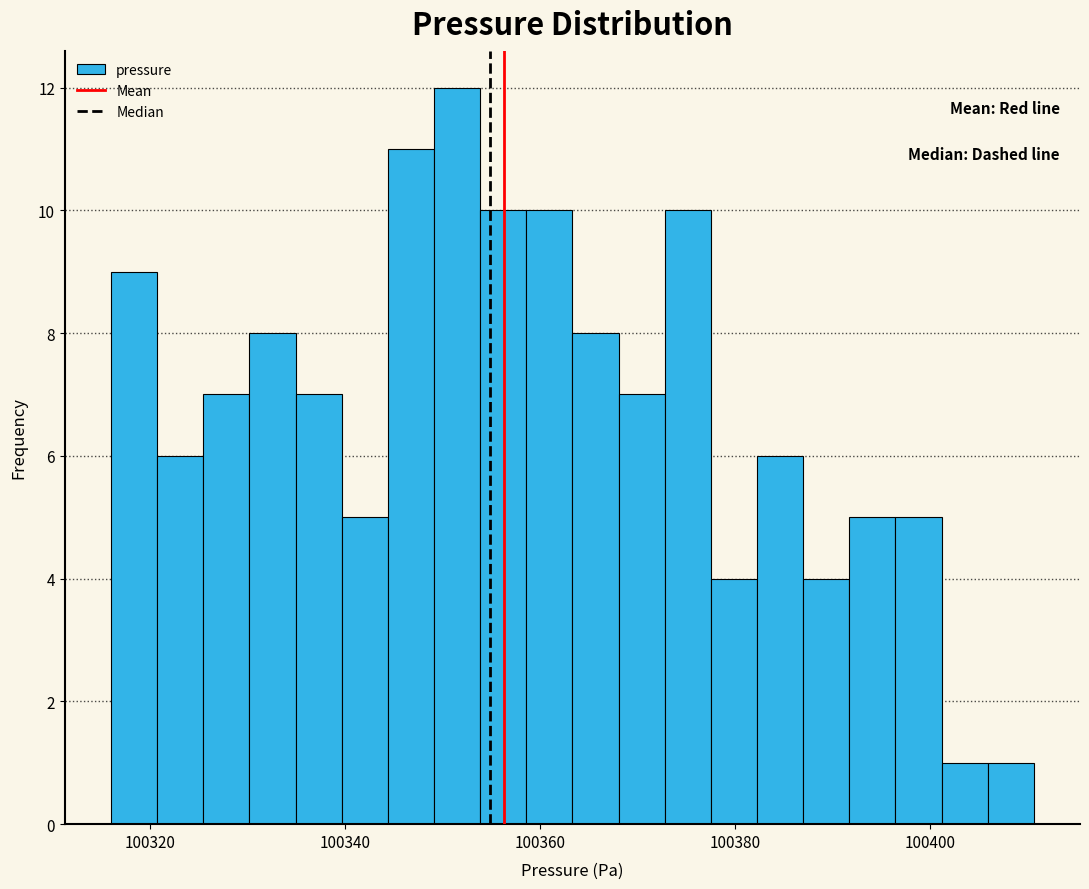

Read against the x-axis, roughly where is the centre of the tallest bar?

100352